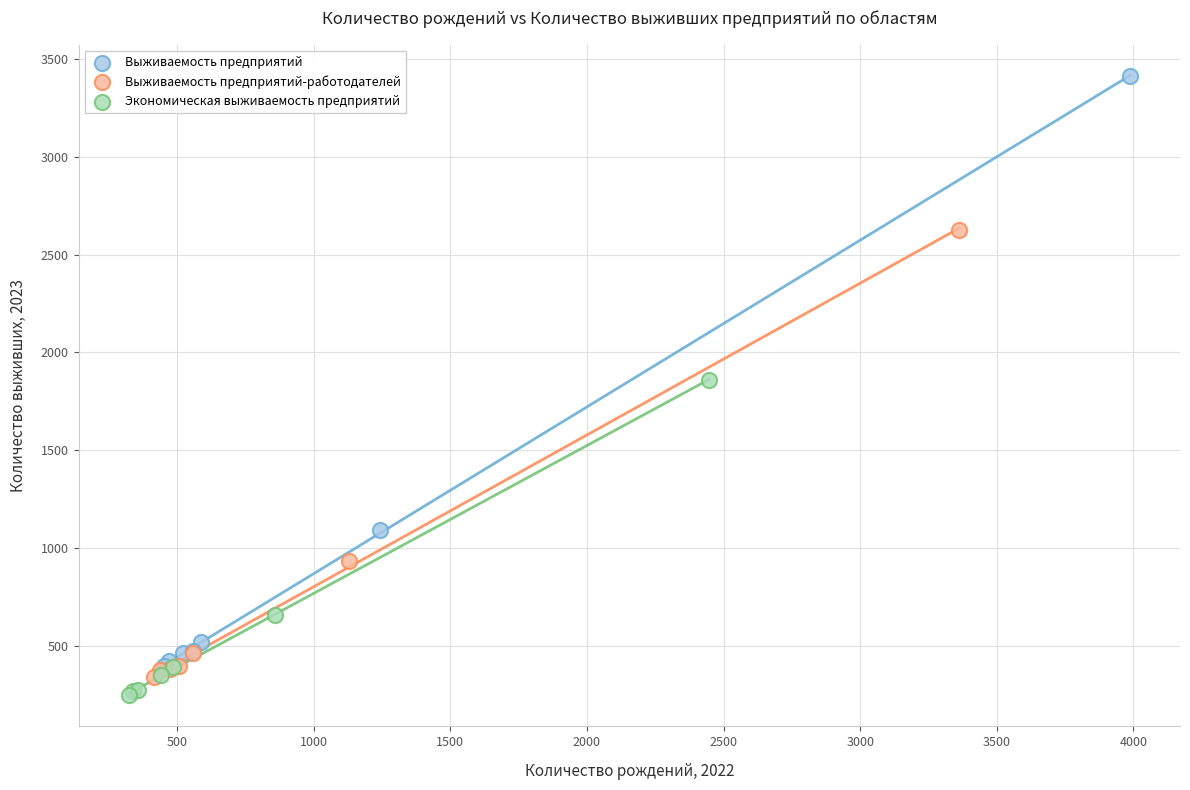

Which series contains the highest Y value?

Выживаемость предприятий